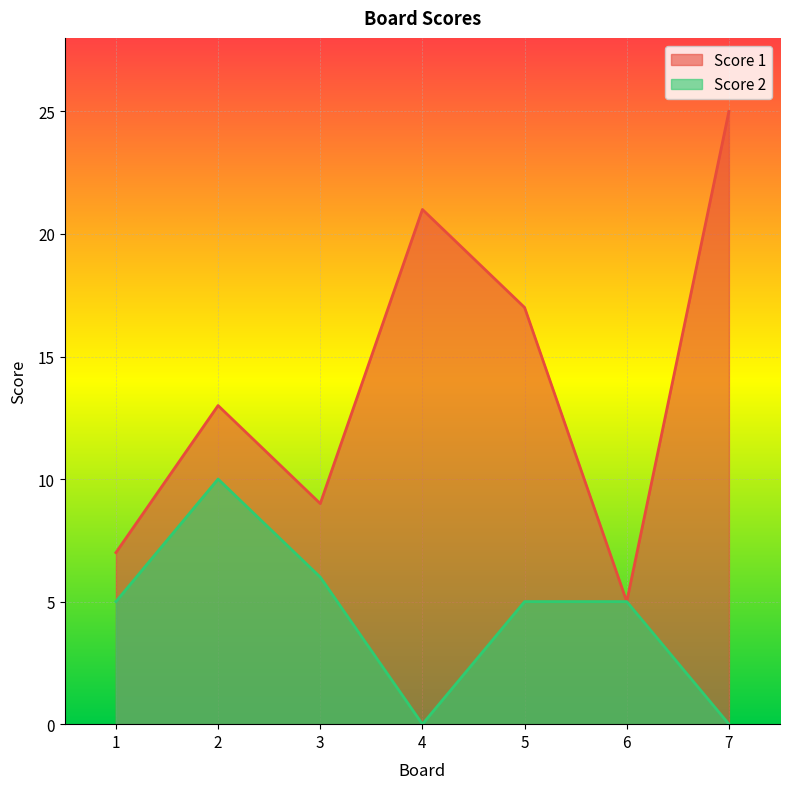

Reading left to right, transcribe all the data shown in this chart.

Score 1: 1=7	2=13	3=9	4=21	5=17	6=5	7=25
Score 2: 1=5	2=10	3=6	4=0	5=5	6=5	7=0